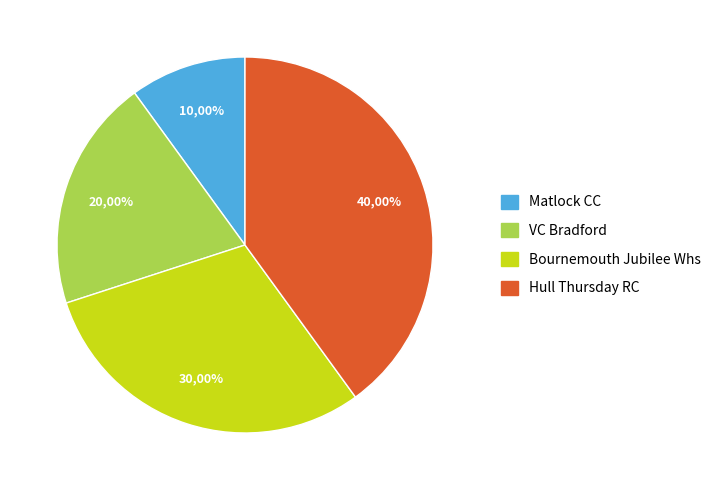

Approximately how many times larger is the value at Bournemouth Jubilee Whs compared to VC Bradford?

1.5